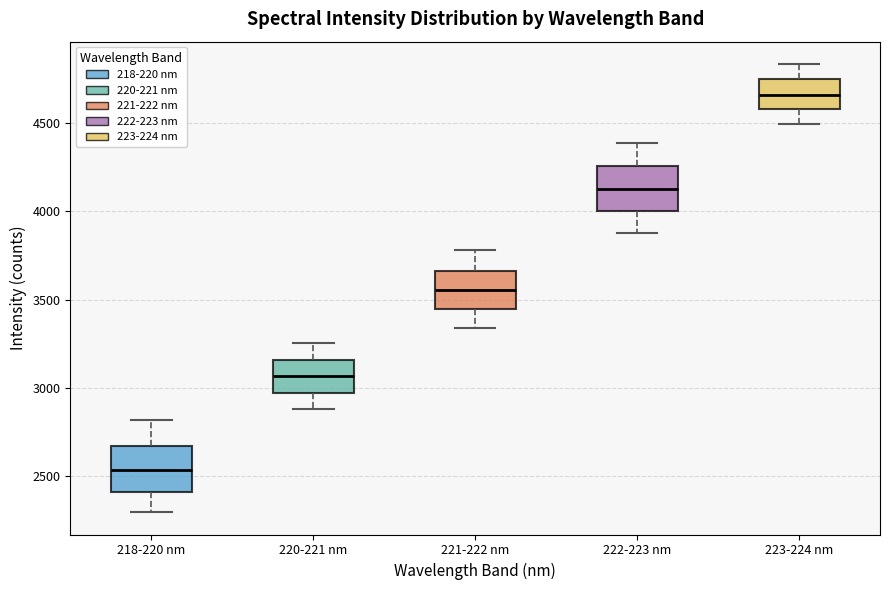

Reading left to right, read every box against the y-axis: the position of its median line, the range the box covers, and the ends of its whiskers. The values are not printed on the chart, so give them approximately, as read against the axis.

218-220 nm: median 2550, box 2400 to 2650, whiskers 2300 to 2800
220-221 nm: median 3050, box 2950 to 3150, whiskers 2900 to 3250
221-222 nm: median 3550, box 3450 to 3650, whiskers 3350 to 3800
222-223 nm: median 4150, box 4000 to 4250, whiskers 3900 to 4400
223-224 nm: median 4650, box 4600 to 4750, whiskers 4500 to 4850